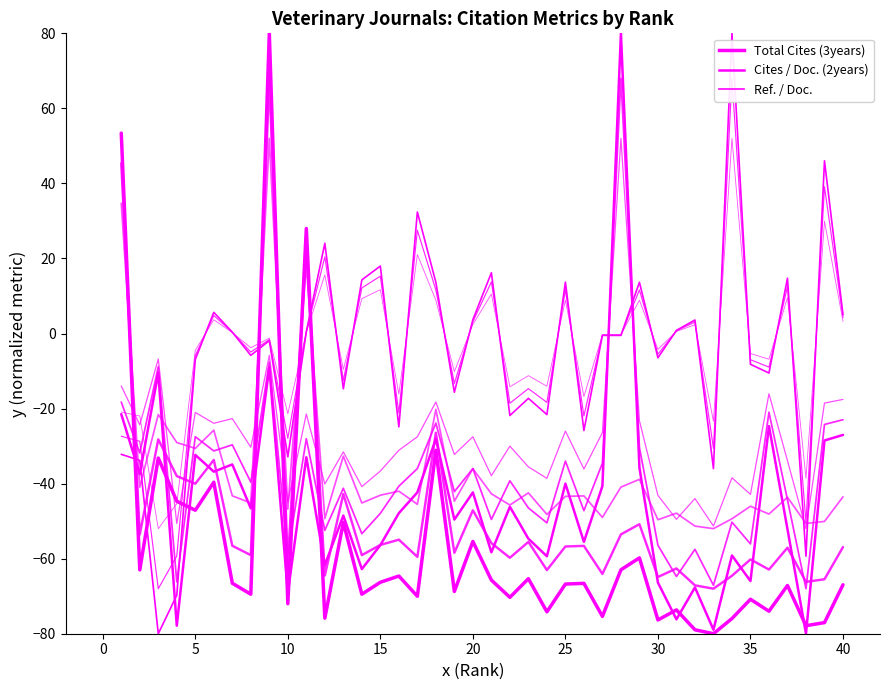

Which series has the largest total across all categories?

Ref. / Doc.